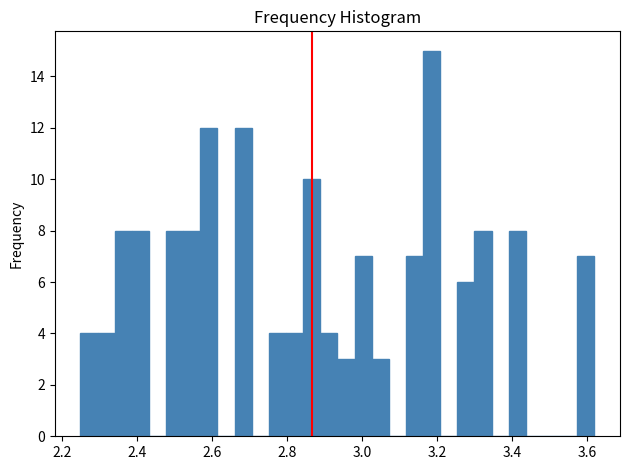

Around what value on the x-axis is the tallest bar? Give the approximate position of its centre, as read against the axis.

3.18